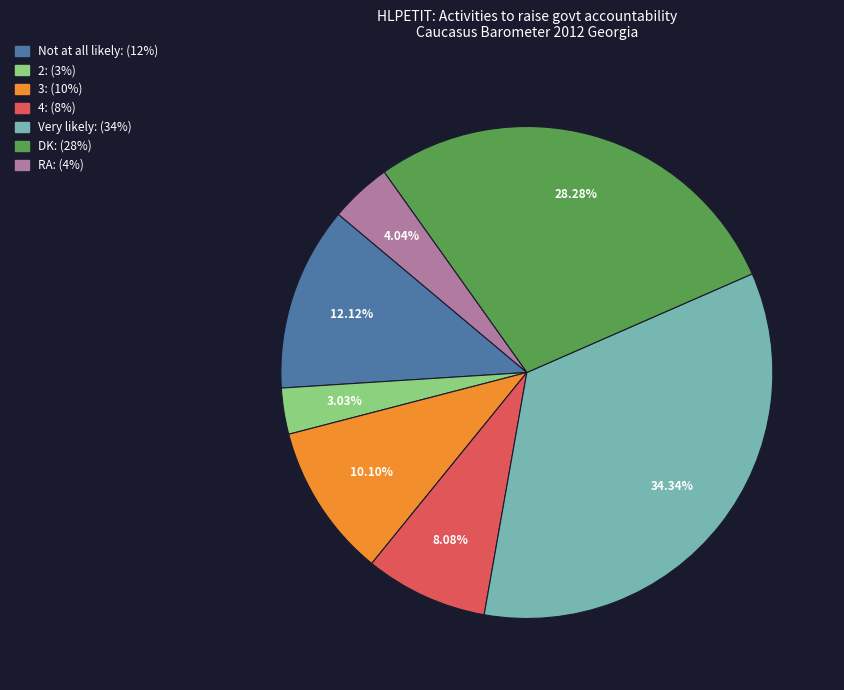

To the nearest percent, what is the combined percentage of 4 and Very likely?

42%